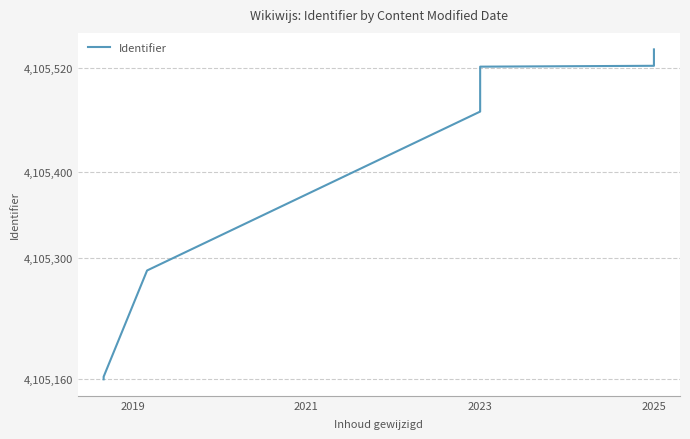

Does the chart display data point markers on the line(s)?

No